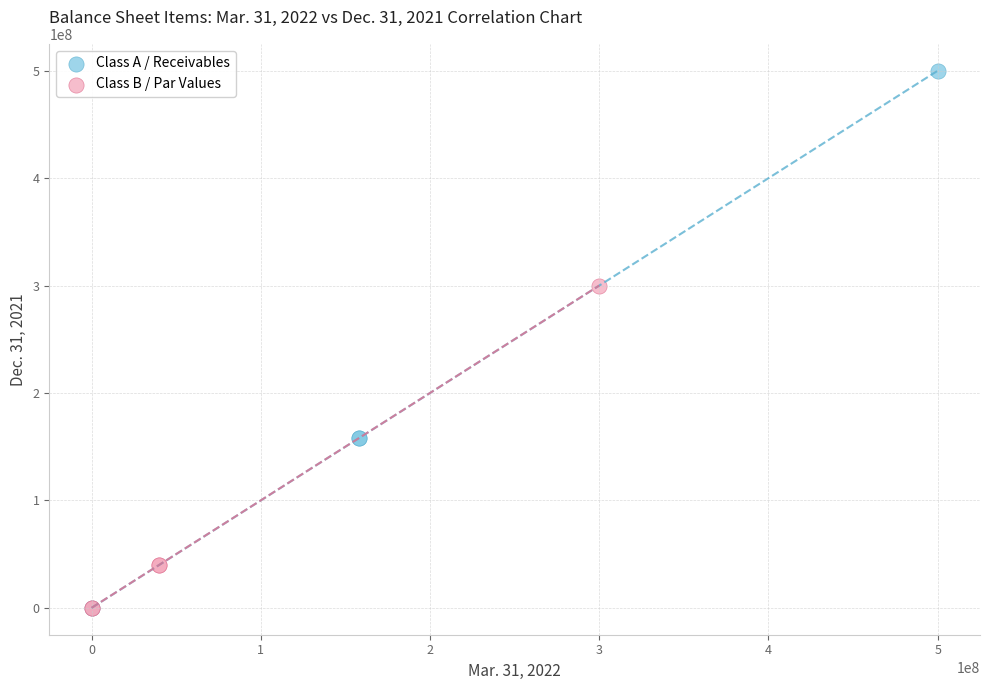

Which series contains the highest Y value?

Class A / Receivables